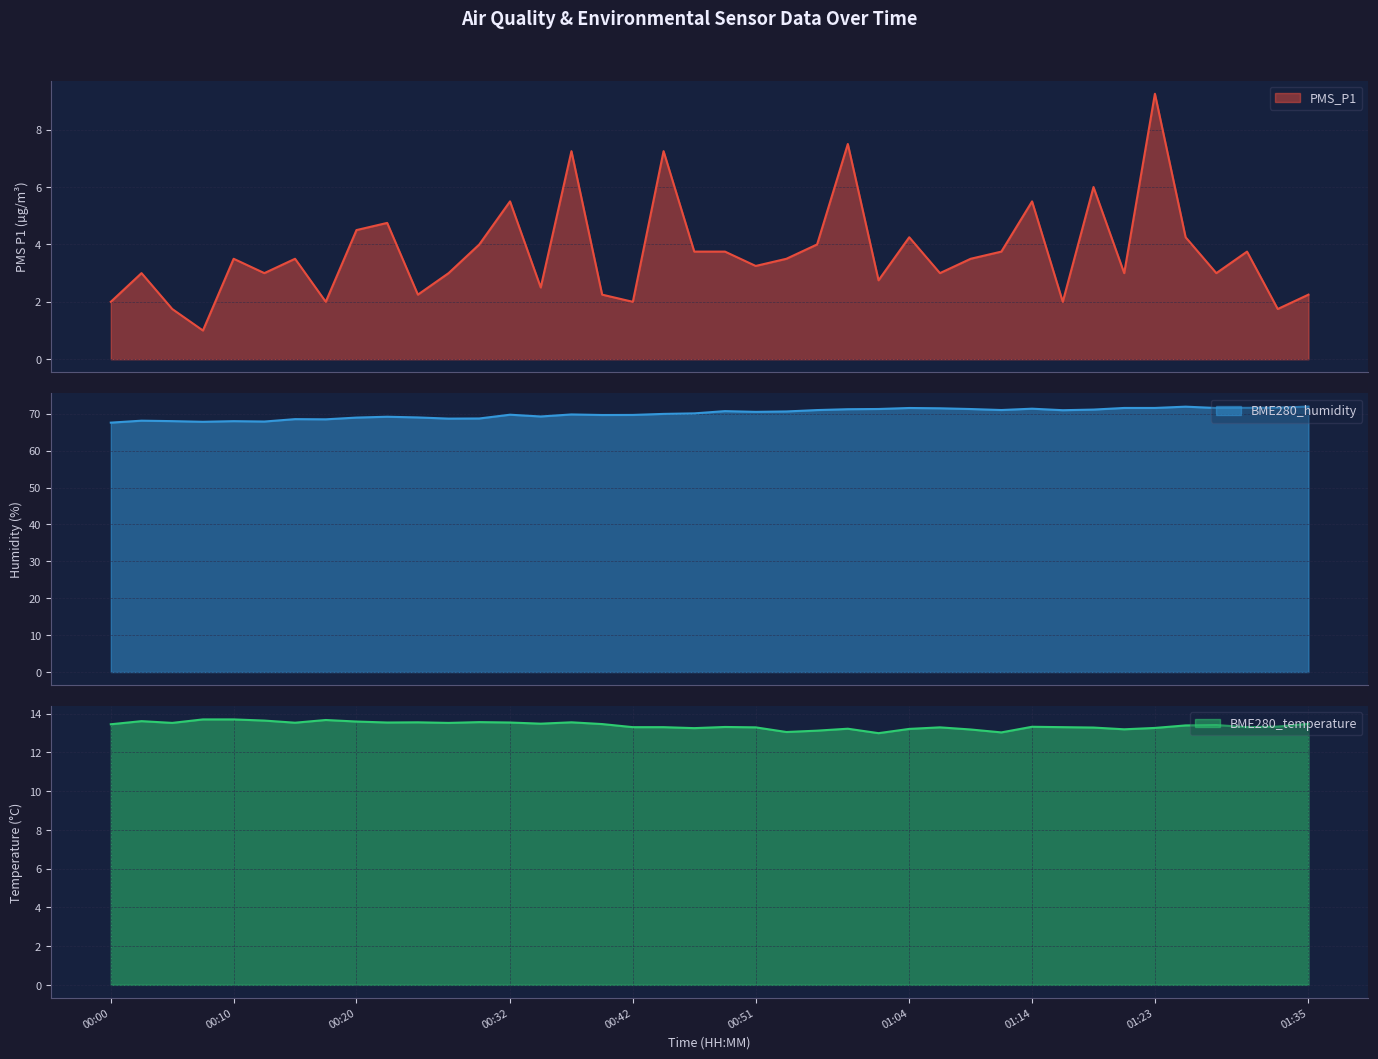

At which label is PMS_P1 closest to 5?

00:22